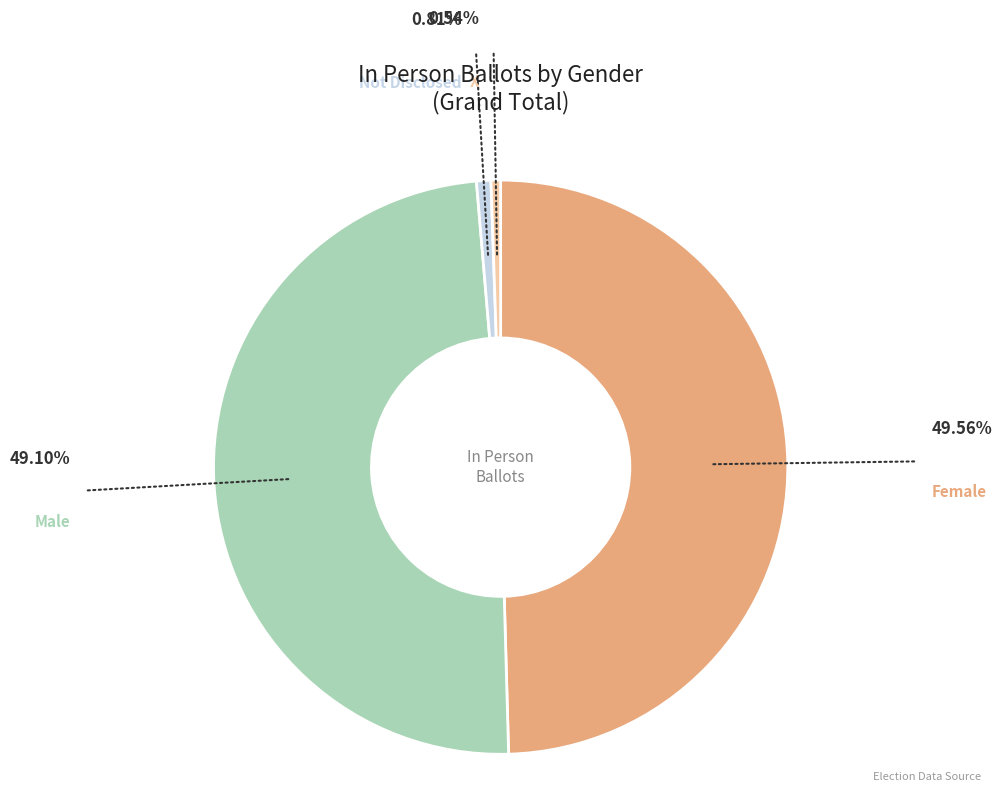

Is there any slice that represents more than half of the pie?

No